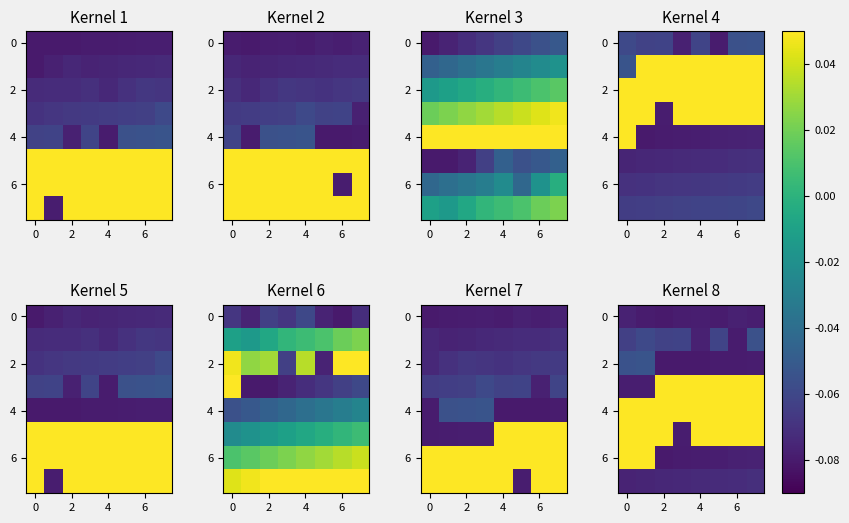

What is the total value across all series at 6?

-0.3